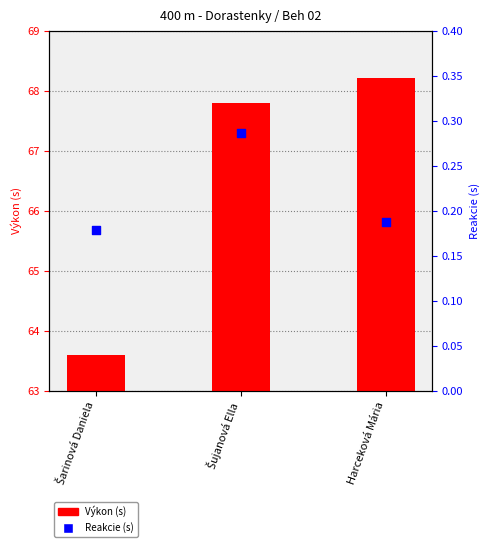

Which series has the largest total across all categories?

Výkon (s)